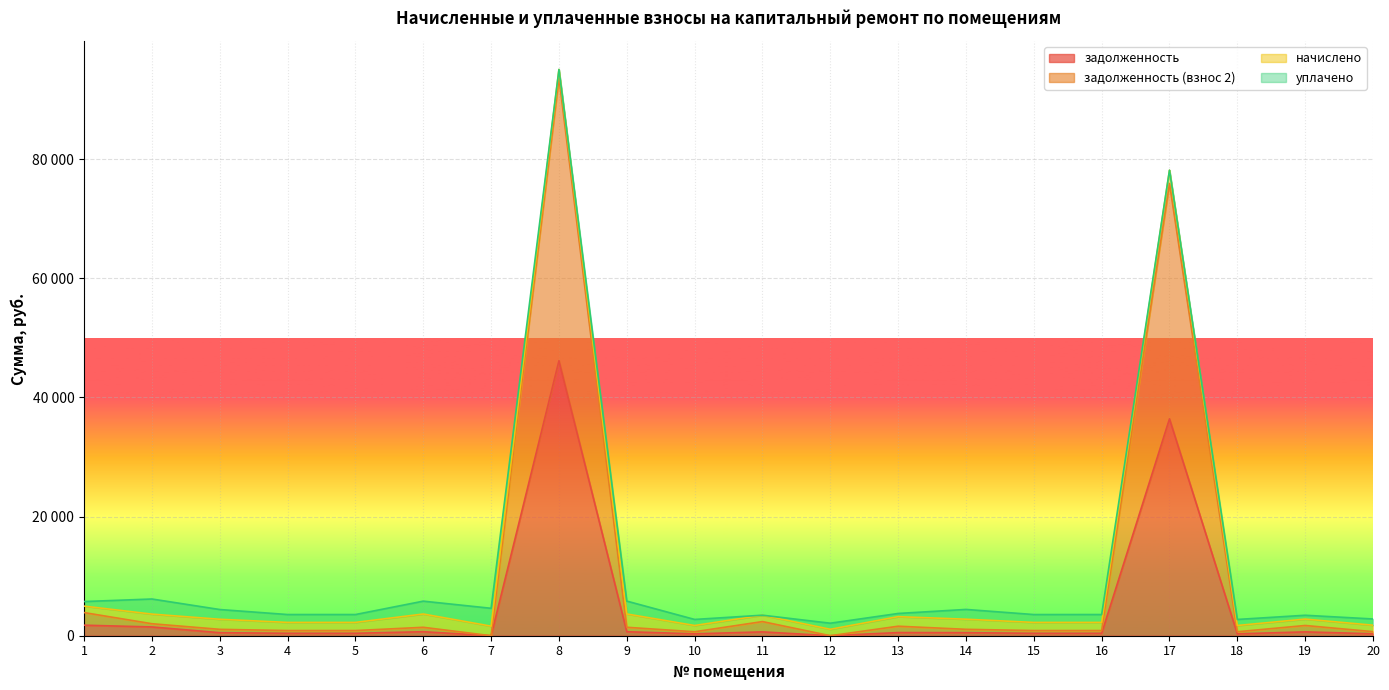

Rank the categories by задолженность value from highest to lowest.

8, 17, 1, 2, 9, 6, 11, 19, 13, 14, 3, 4, 5, 16, 15, 20, 10, 18, 7, 12